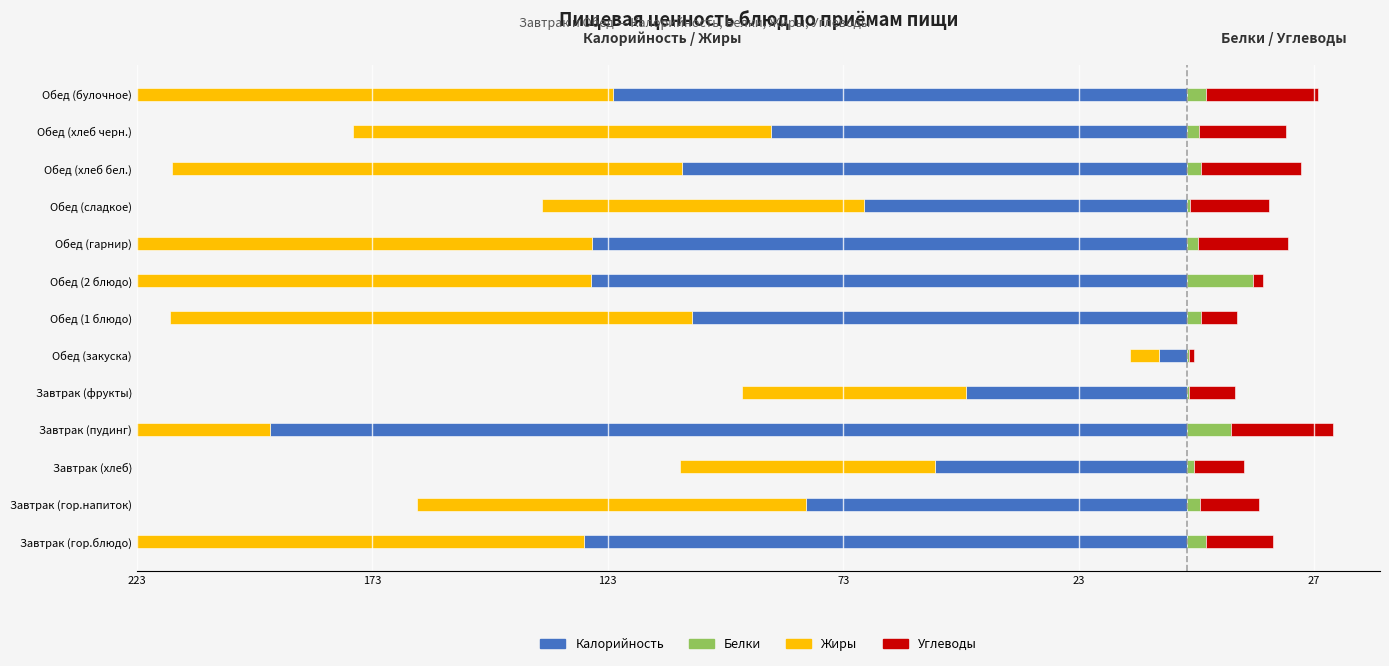

How many data points does each series have?

13